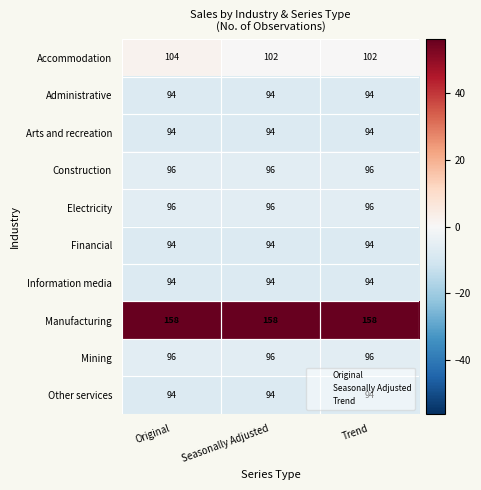

True or false: Information media has a value of 94 at Seasonally Adjusted.

True